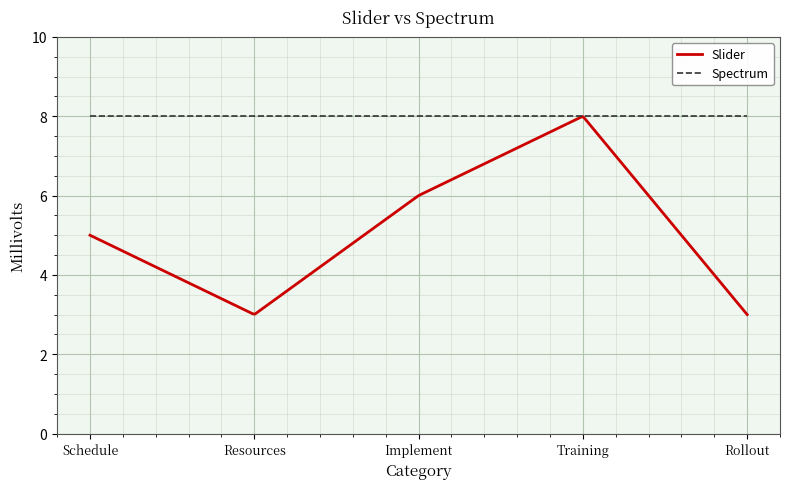

Reading right to left, what are all the values shown in this chart?

Slider: 3	8	6	3	5
Spectrum: 8	8	8	8	8